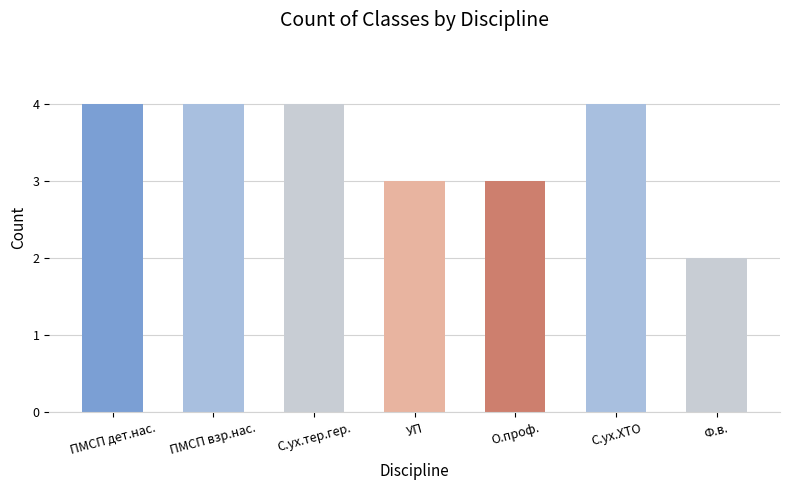

The value at ПМСП дет.нас. is 2. True or false?

False